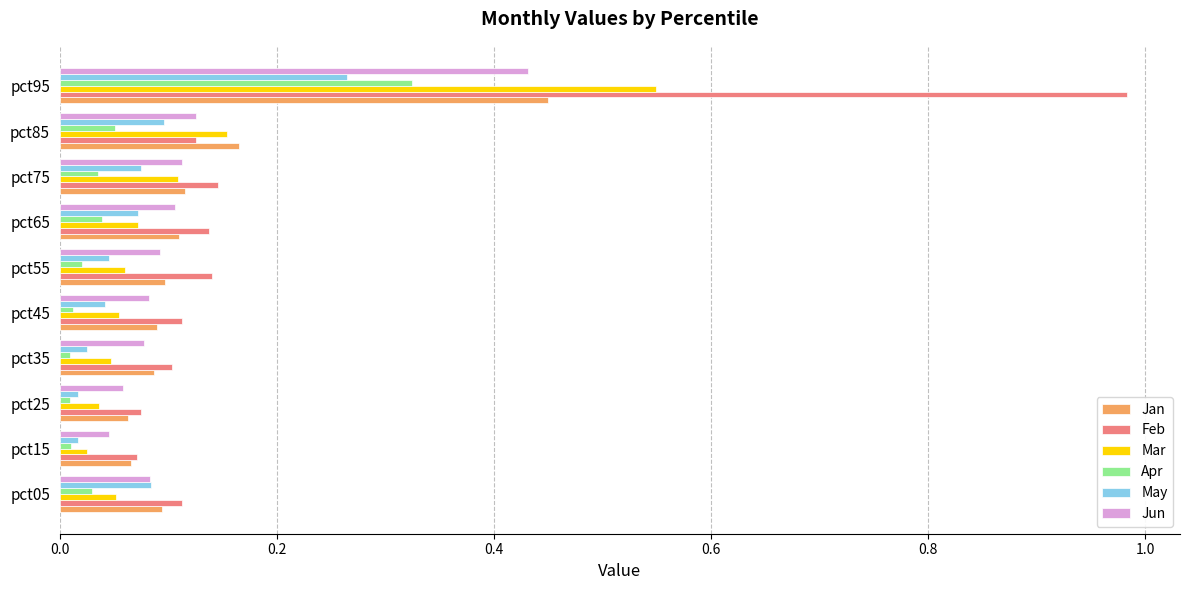

Which series has the largest total across all categories?

Feb